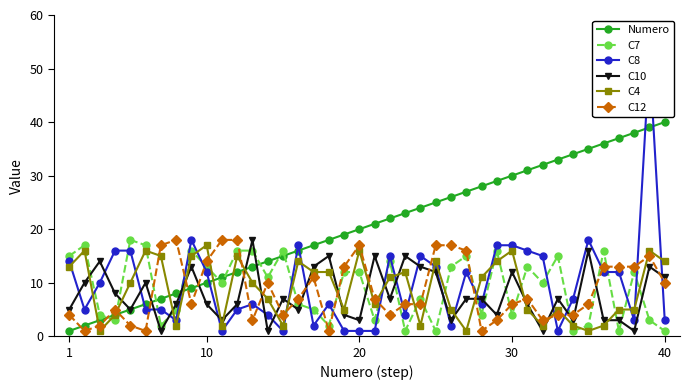

True or false: C10 has more than 0 interior local peaks.

True